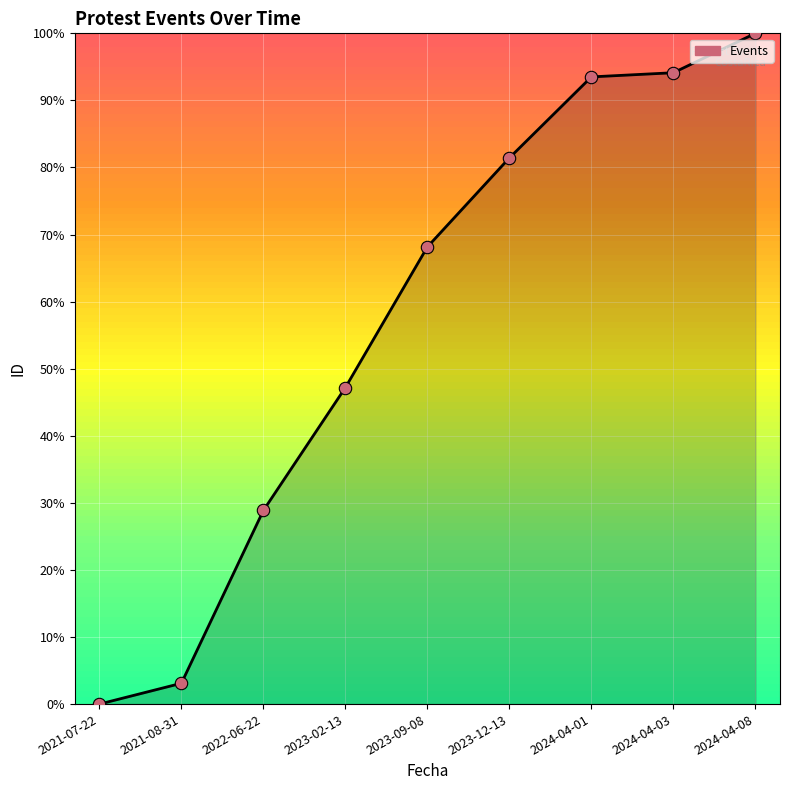

What is the change in value from 2021-08-31 to 2023-02-13?

+44.1